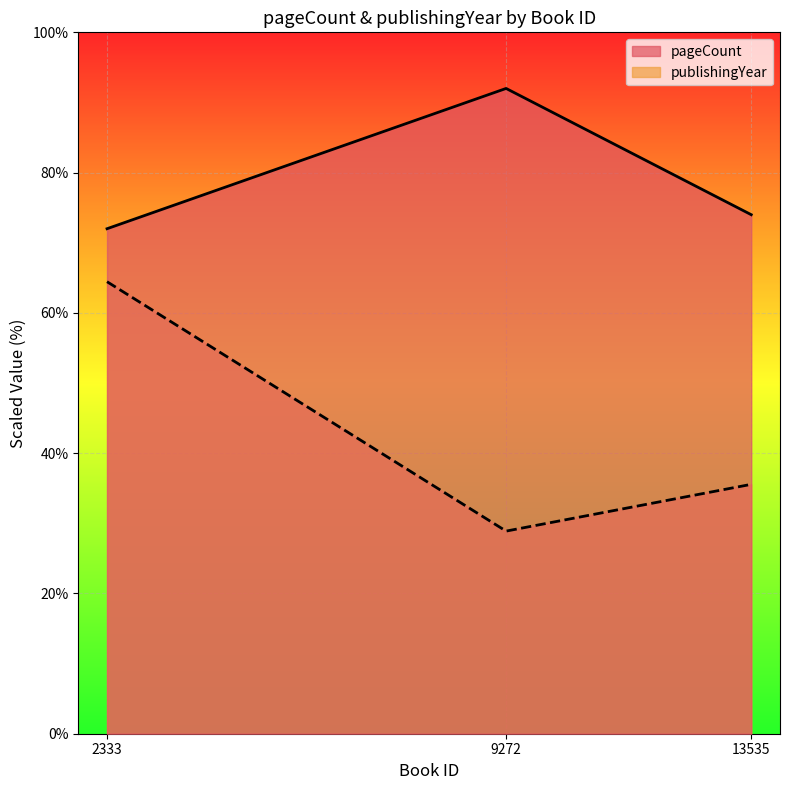

What is the difference between the maximum and minimum values in the publishingYear series?

35.6